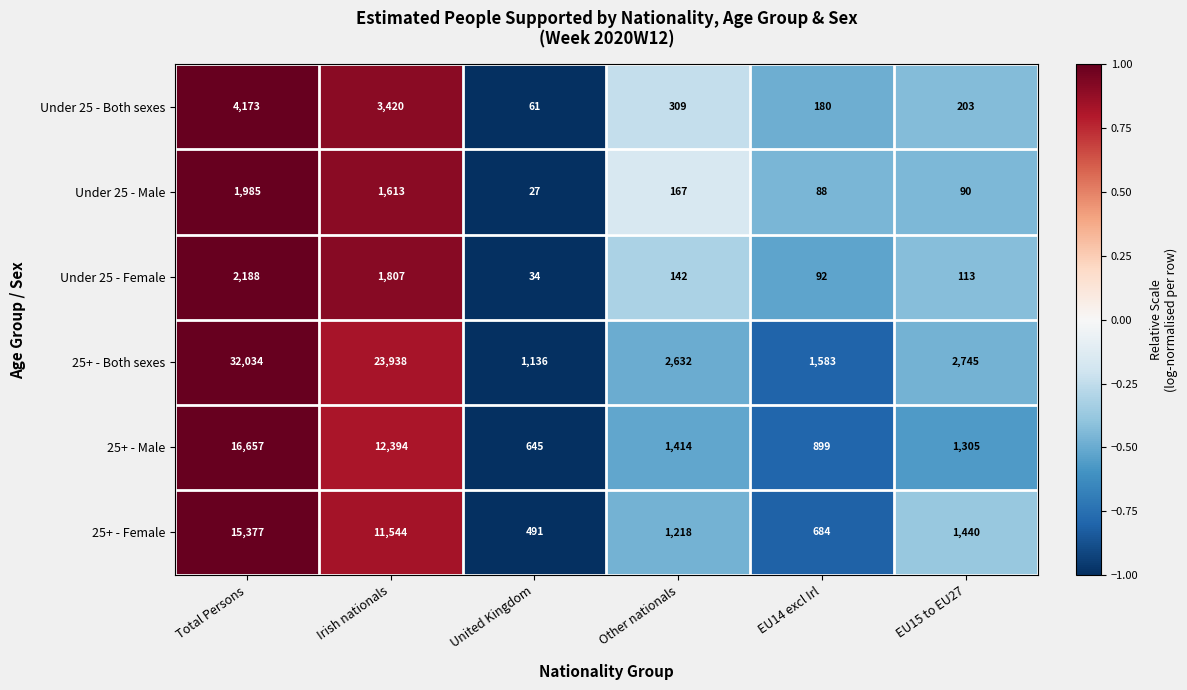

Rank the series at United Kingdom from lowest to highest value.

Under 25 - Male, Under 25 - Female, Under 25 - Both sexes, 25+ - Female, 25+ - Male, 25+ - Both sexes